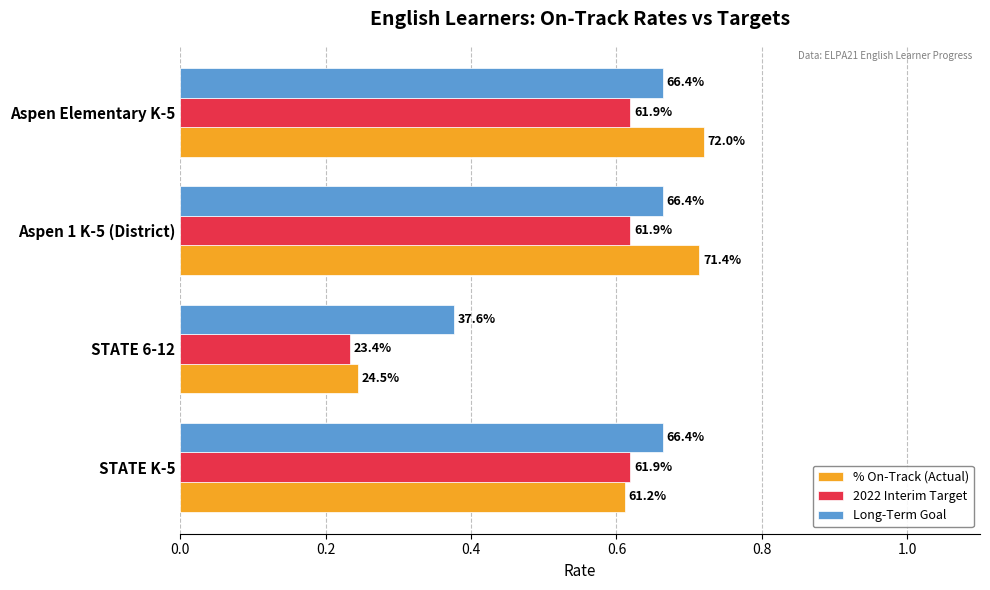

What are all the series names shown in the legend?

% On-Track (Actual), 2022 Interim Target, Long-Term Goal